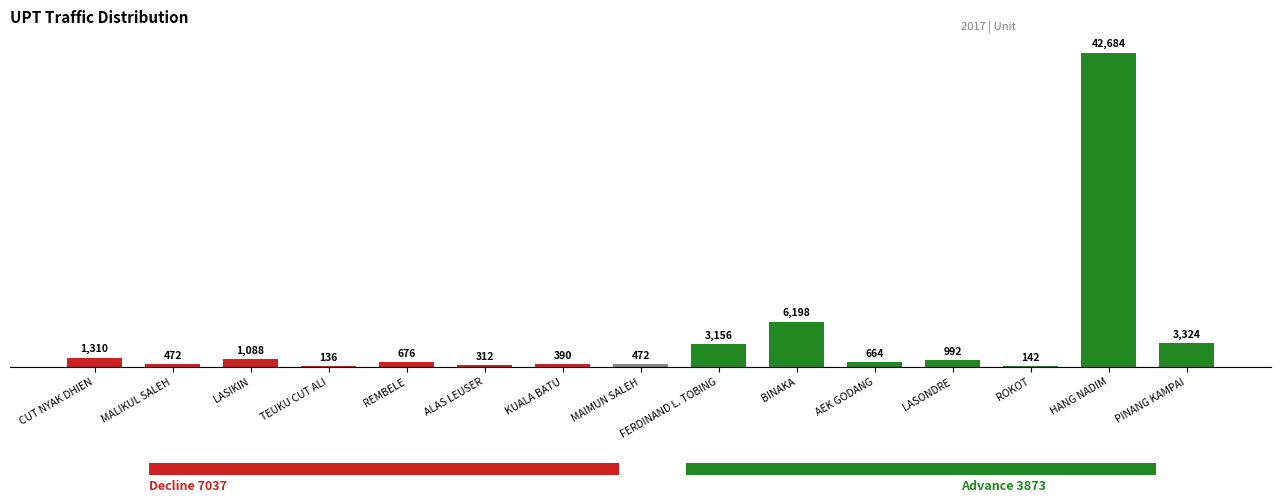

What is the sum of the values at REMBELE and MAIMUN SALEH?

1148